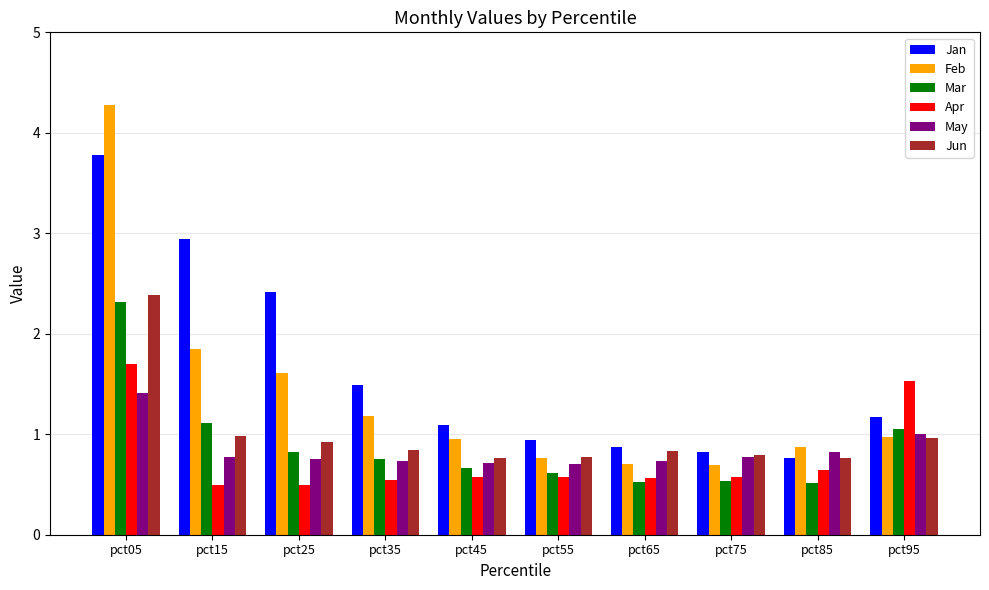

Which category has the highest value in the Apr series?

pct05